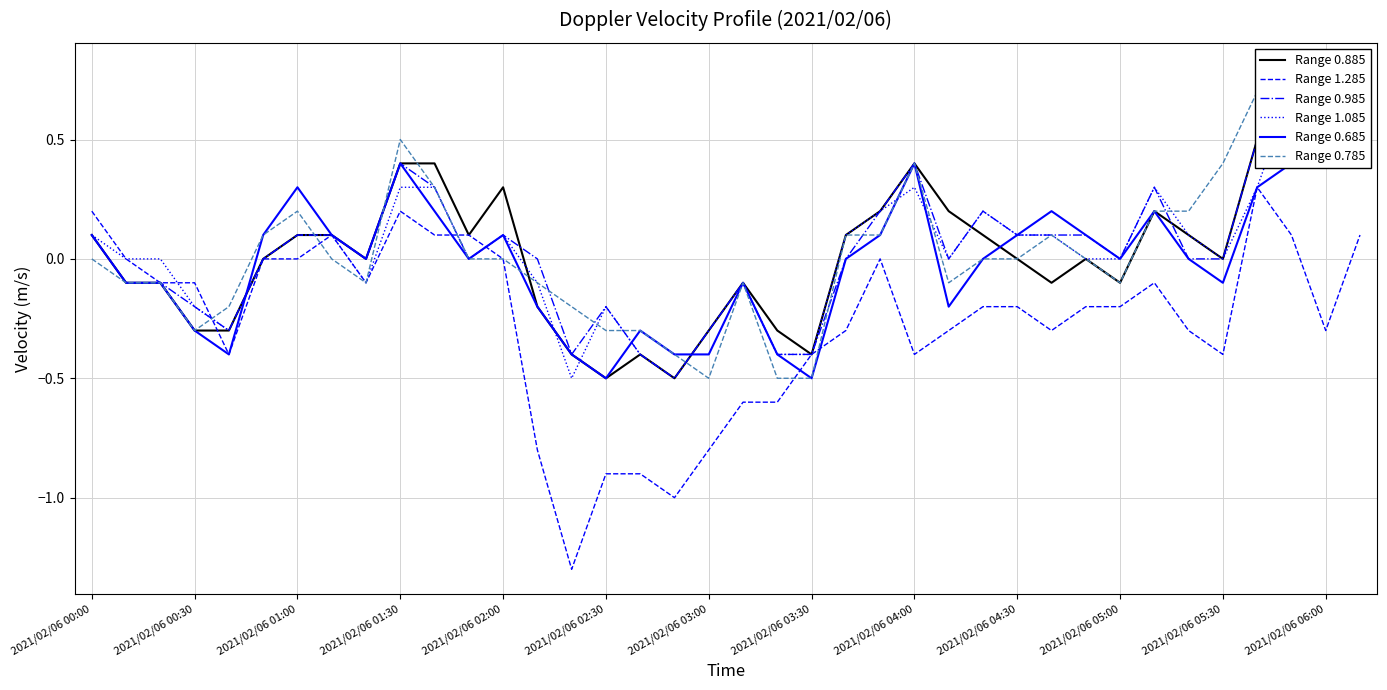

True or false: Range 0.785 and Range 0.685 cross at least once.

True